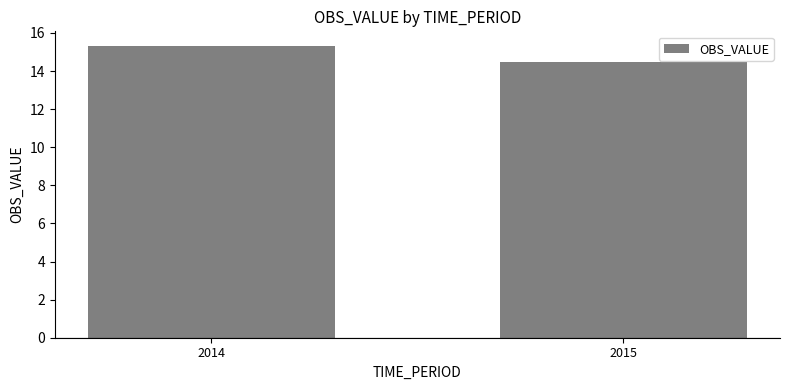

Where does the data first go above 15?

2014